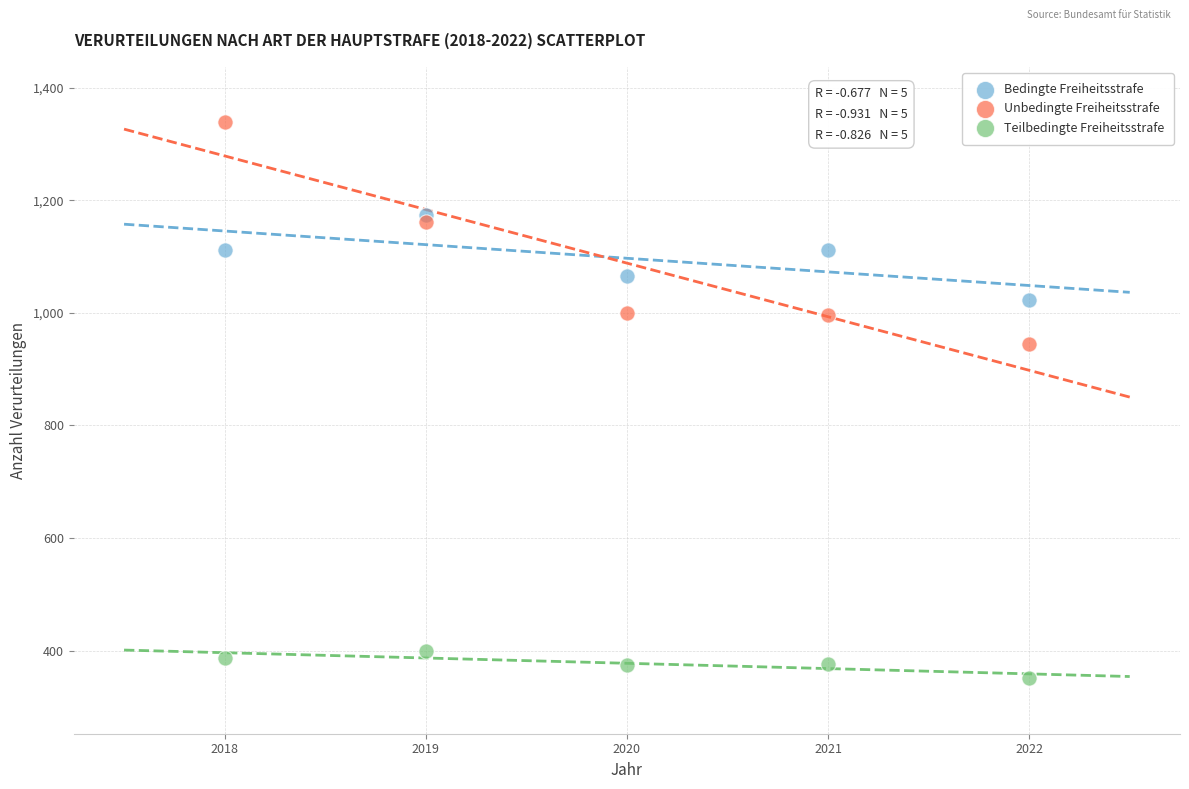

Which series contains the lowest Y value?

Teilbedingte Freiheitsstrafe